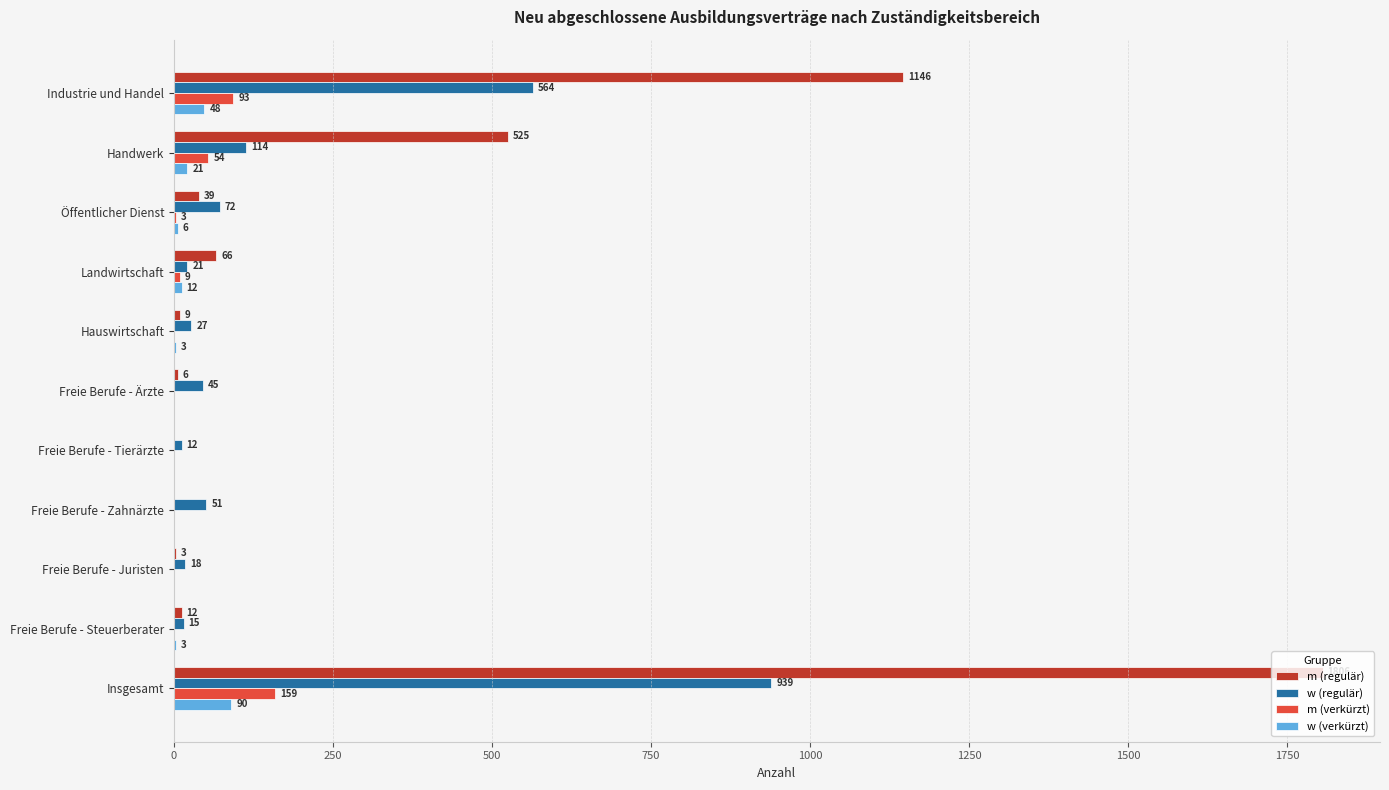

Which series has the largest total across all categories?

m (regulär)